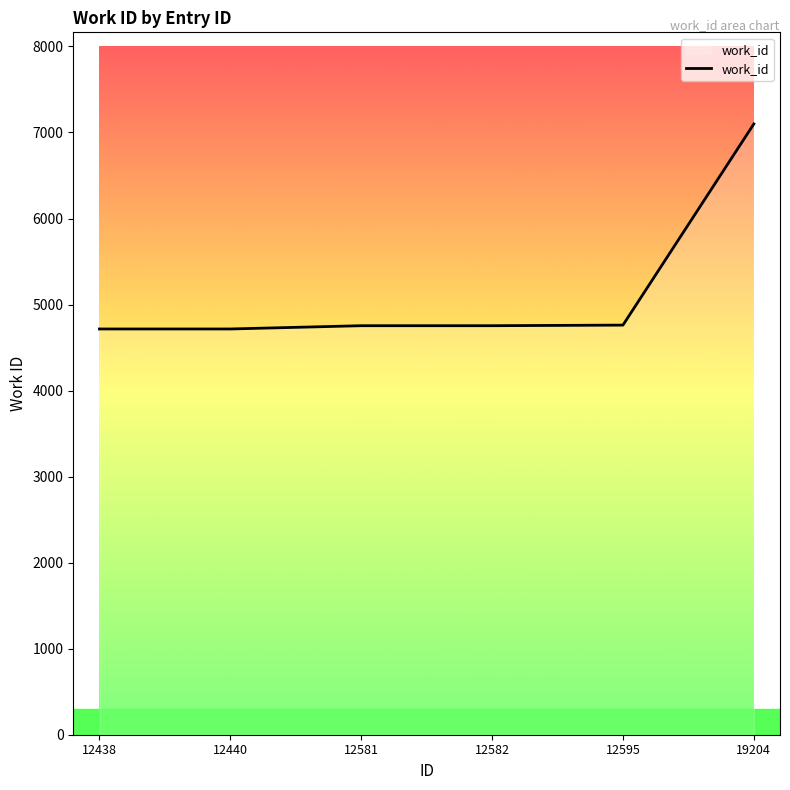

What value does the data have at 12582?

4754